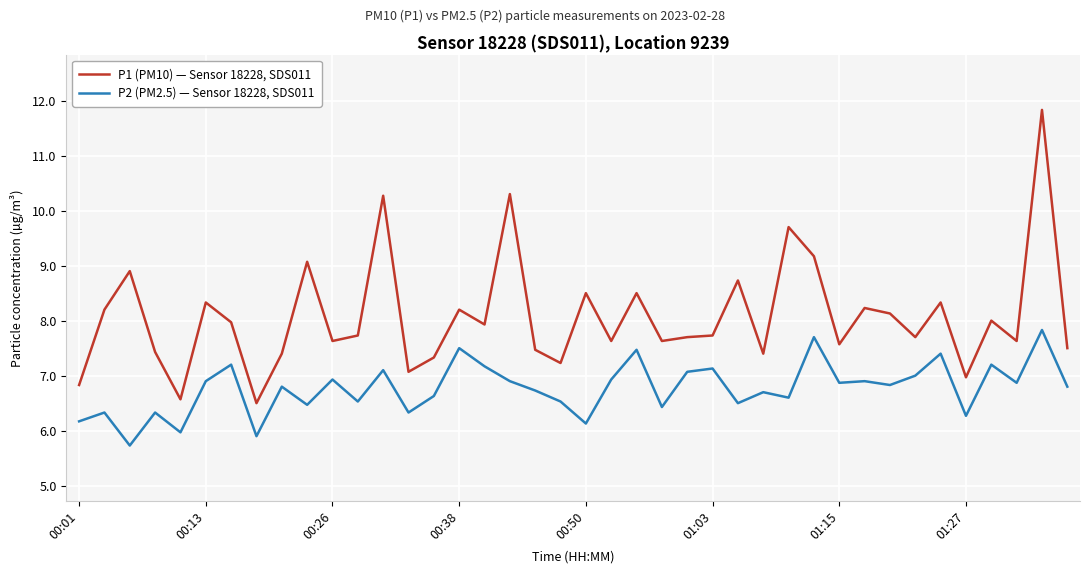

Is this an area chart (filled region under the line)?

No